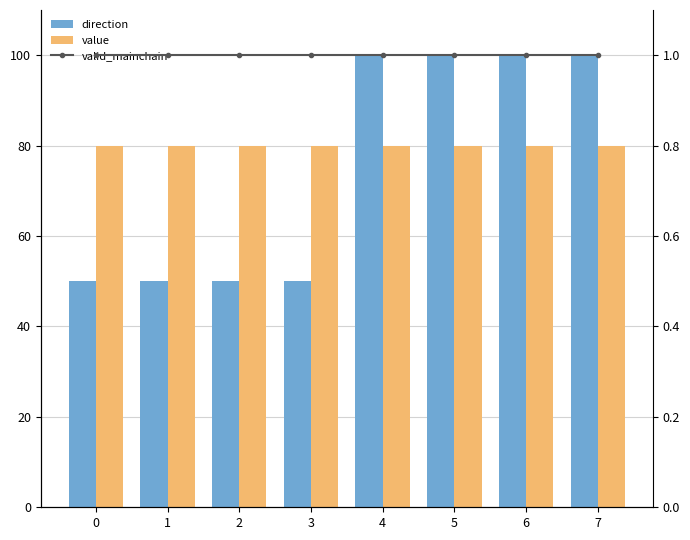

What are all the series names shown in the legend?

direction, value, valid_mainchain